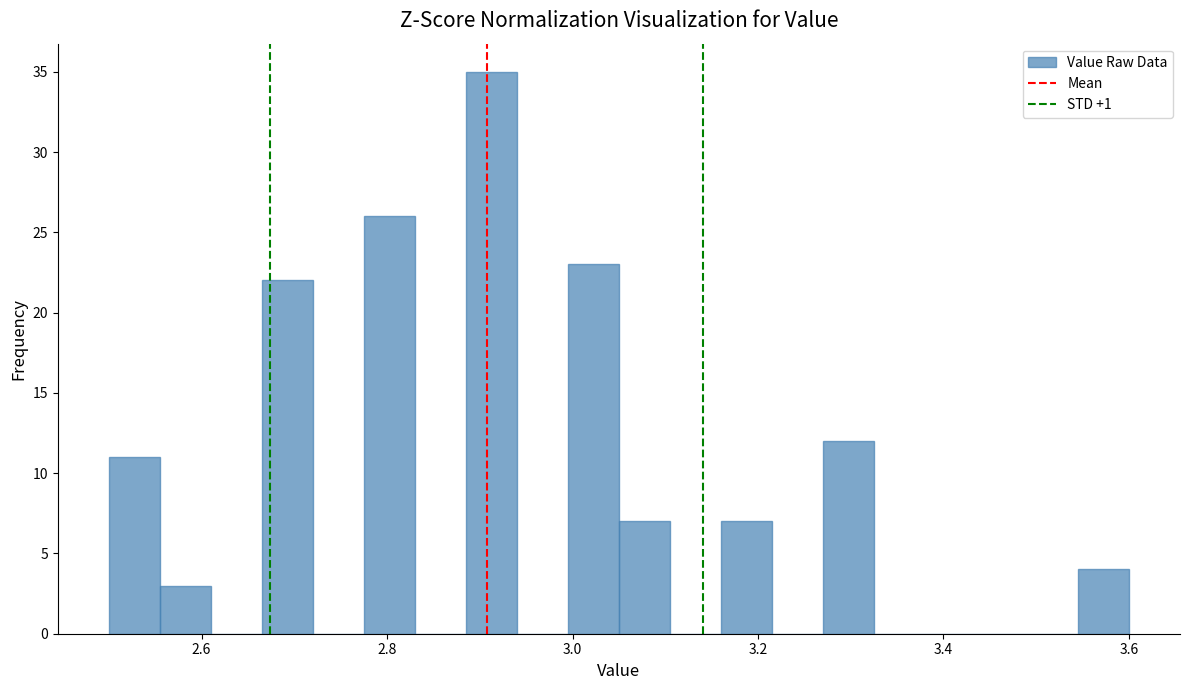

Read against the x-axis, roughly where is the centre of the tallest bar?

2.92